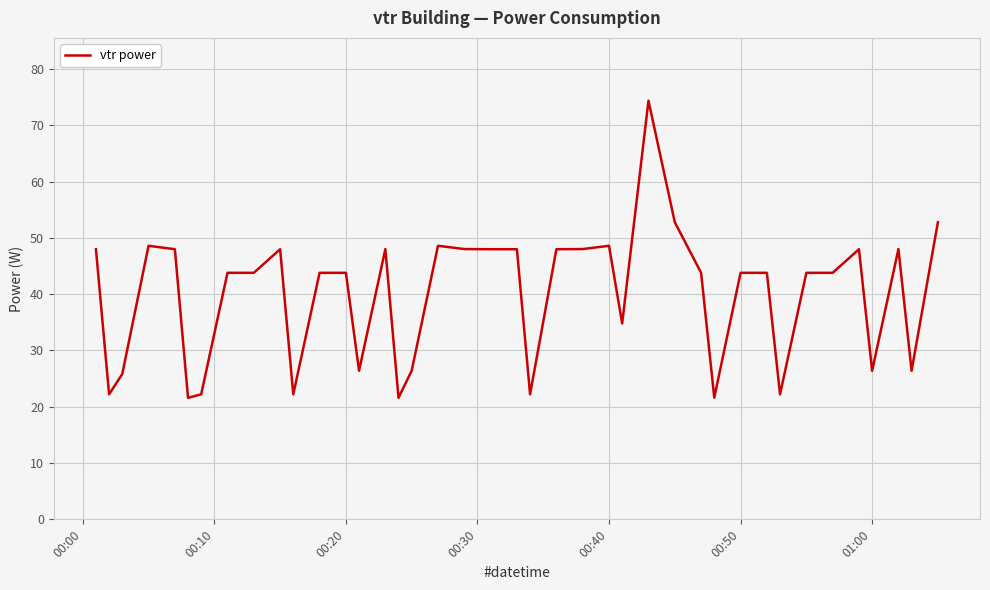

What is the minimum value shown in the chart?

21.6